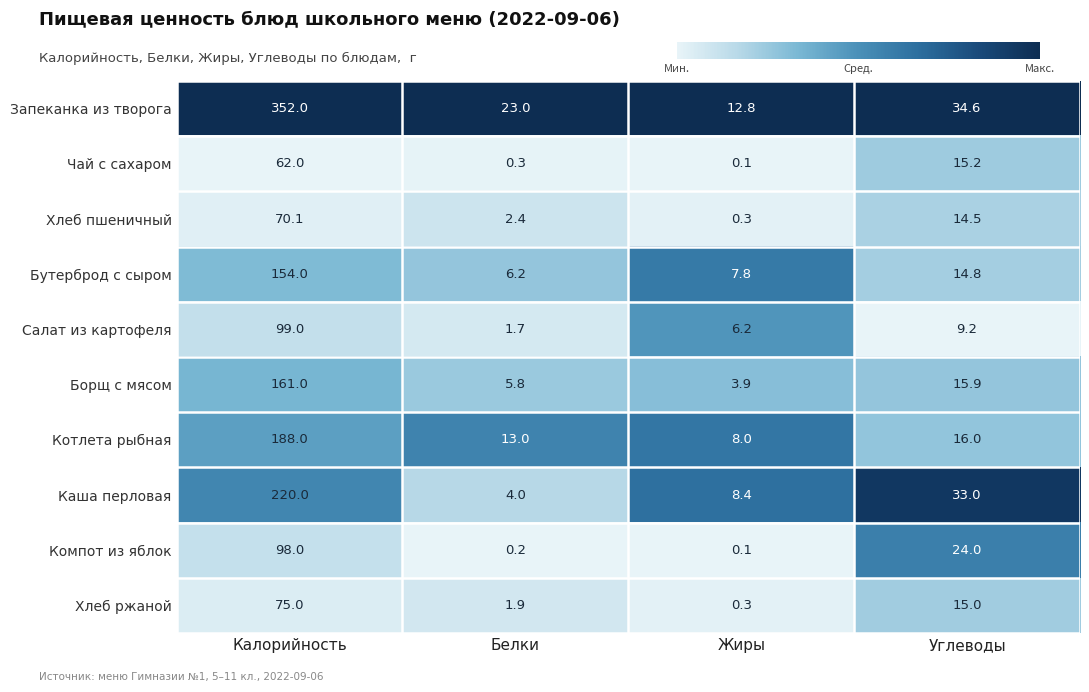

At how many categories does at least one series exceed 0?

4